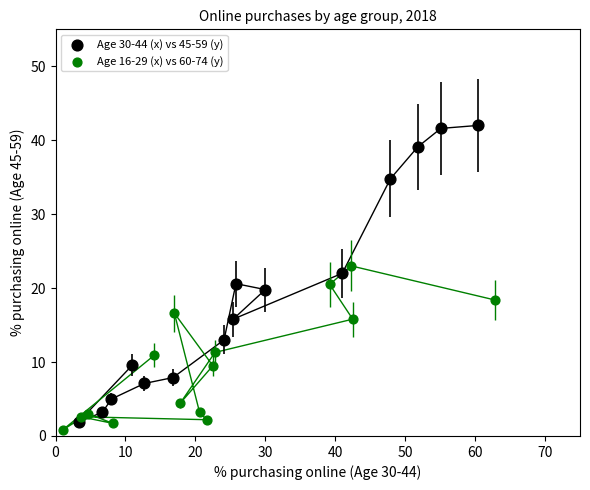

Which series contains the highest Y value?

Age 30-44 (x) vs 45-59 (y)